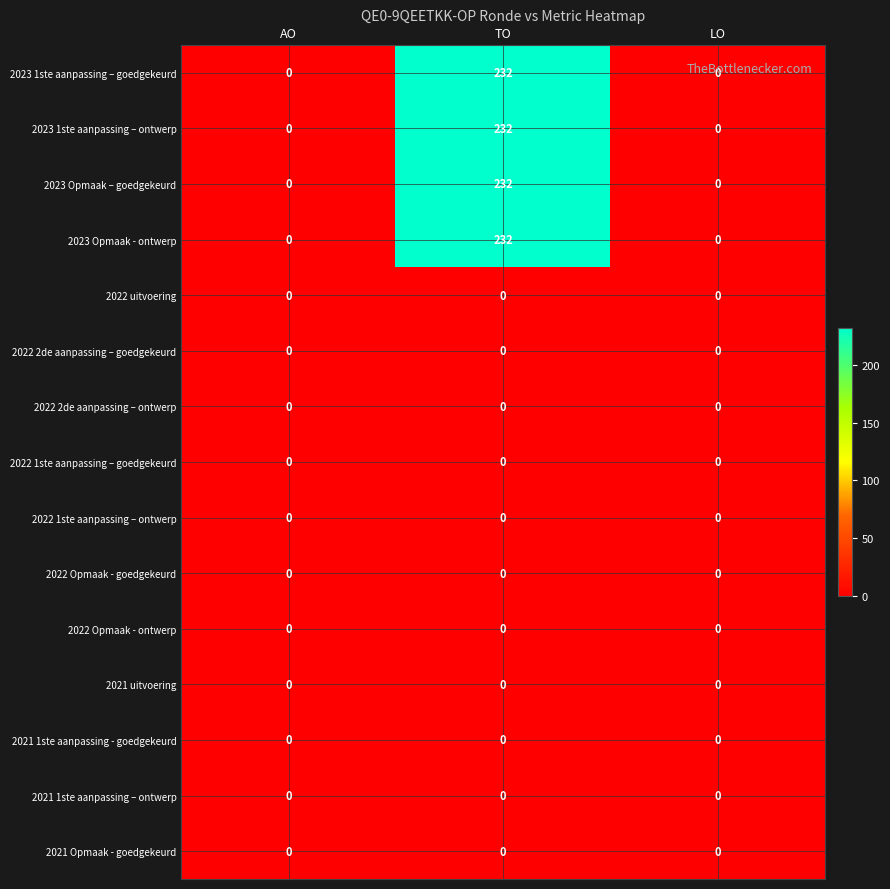

What is the sum of the 2023 Opmaak - ontwerp values at AO and TO?

232